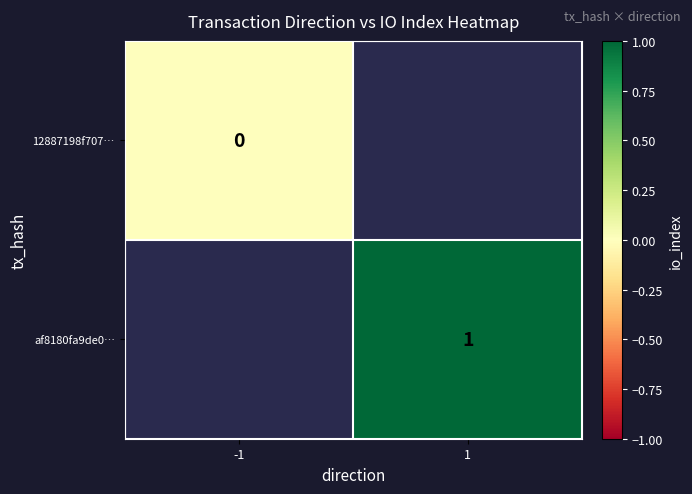

The value of af8180fa9de0… at 1 is 1. True or false?

True